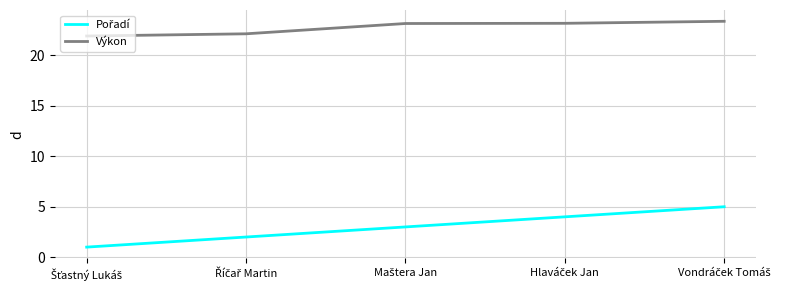

What is the difference between the second highest and minimum values in the Výkon series?

1.3